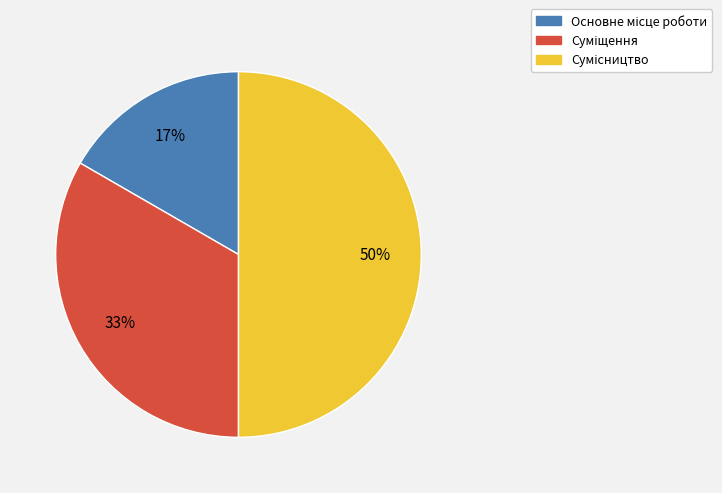

To the nearest percent, what is the difference between the largest and smallest slice percentages?

33%